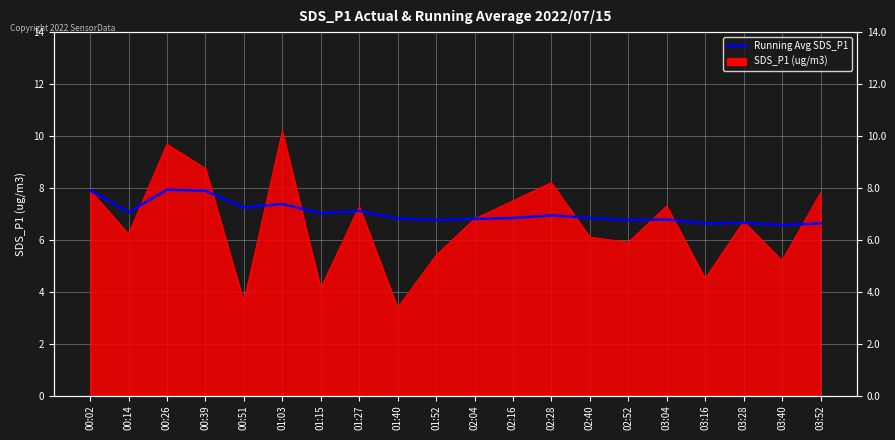

What is the value of the 11th point from the left?

6.8